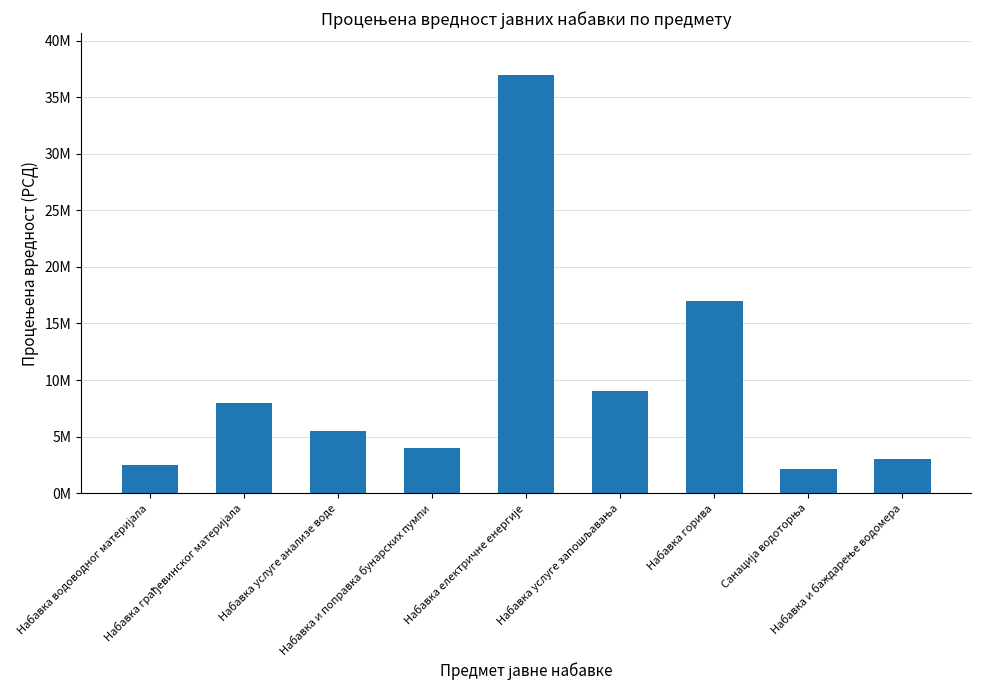

Where is the data nearest to the value 19545000?

Набавка горива